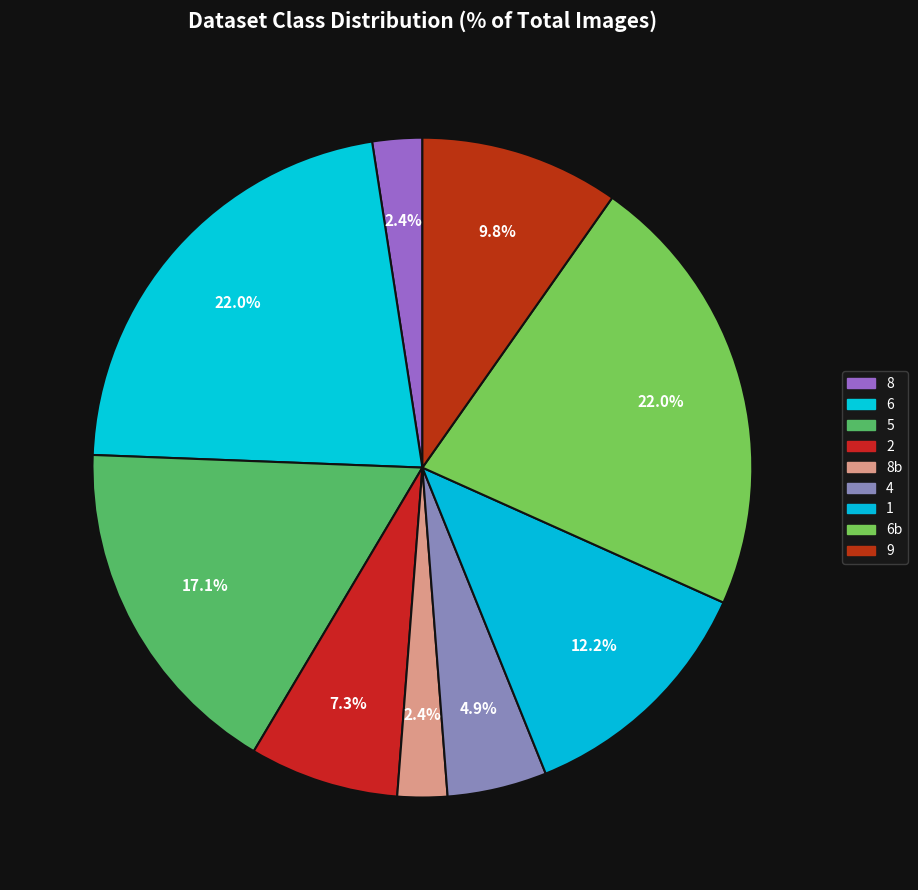

How many segments does this pie chart have?

9